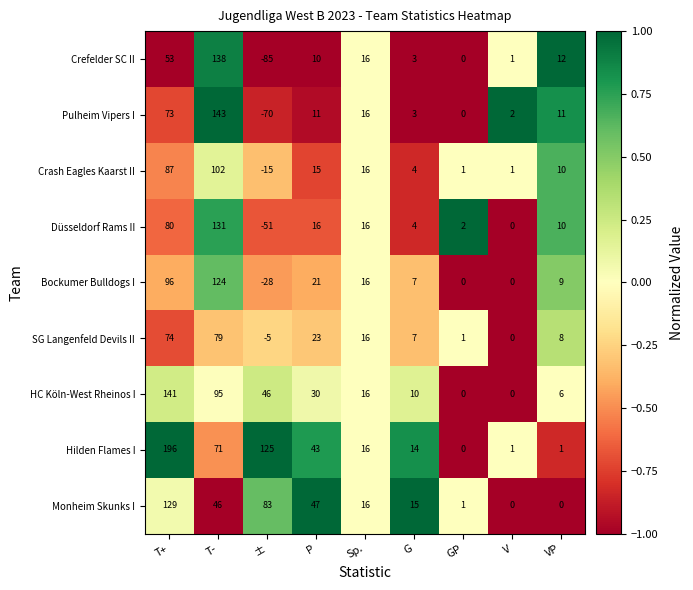

Which series has the largest total across all categories?

Hilden Flames I